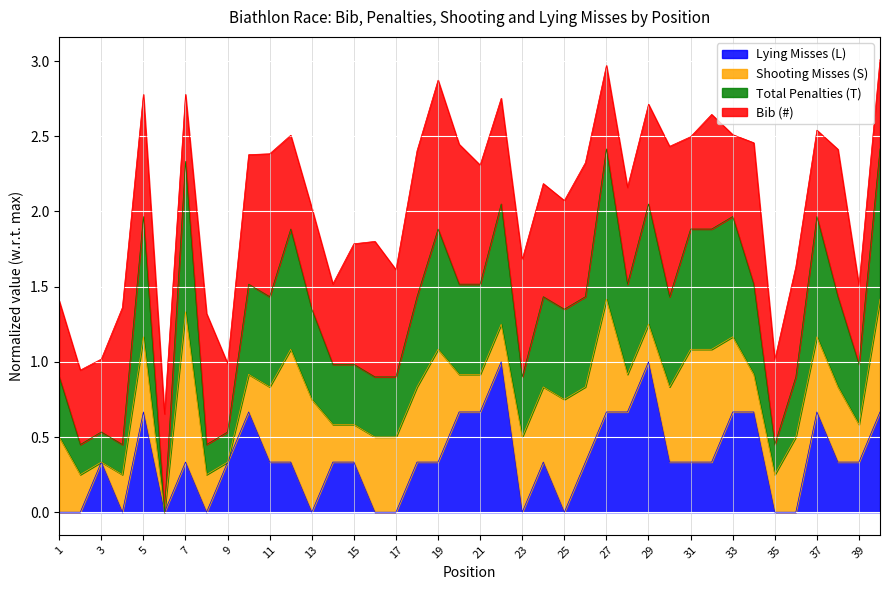

The Lying Misses (L) series shows 1.0 at 33. True or false?

False